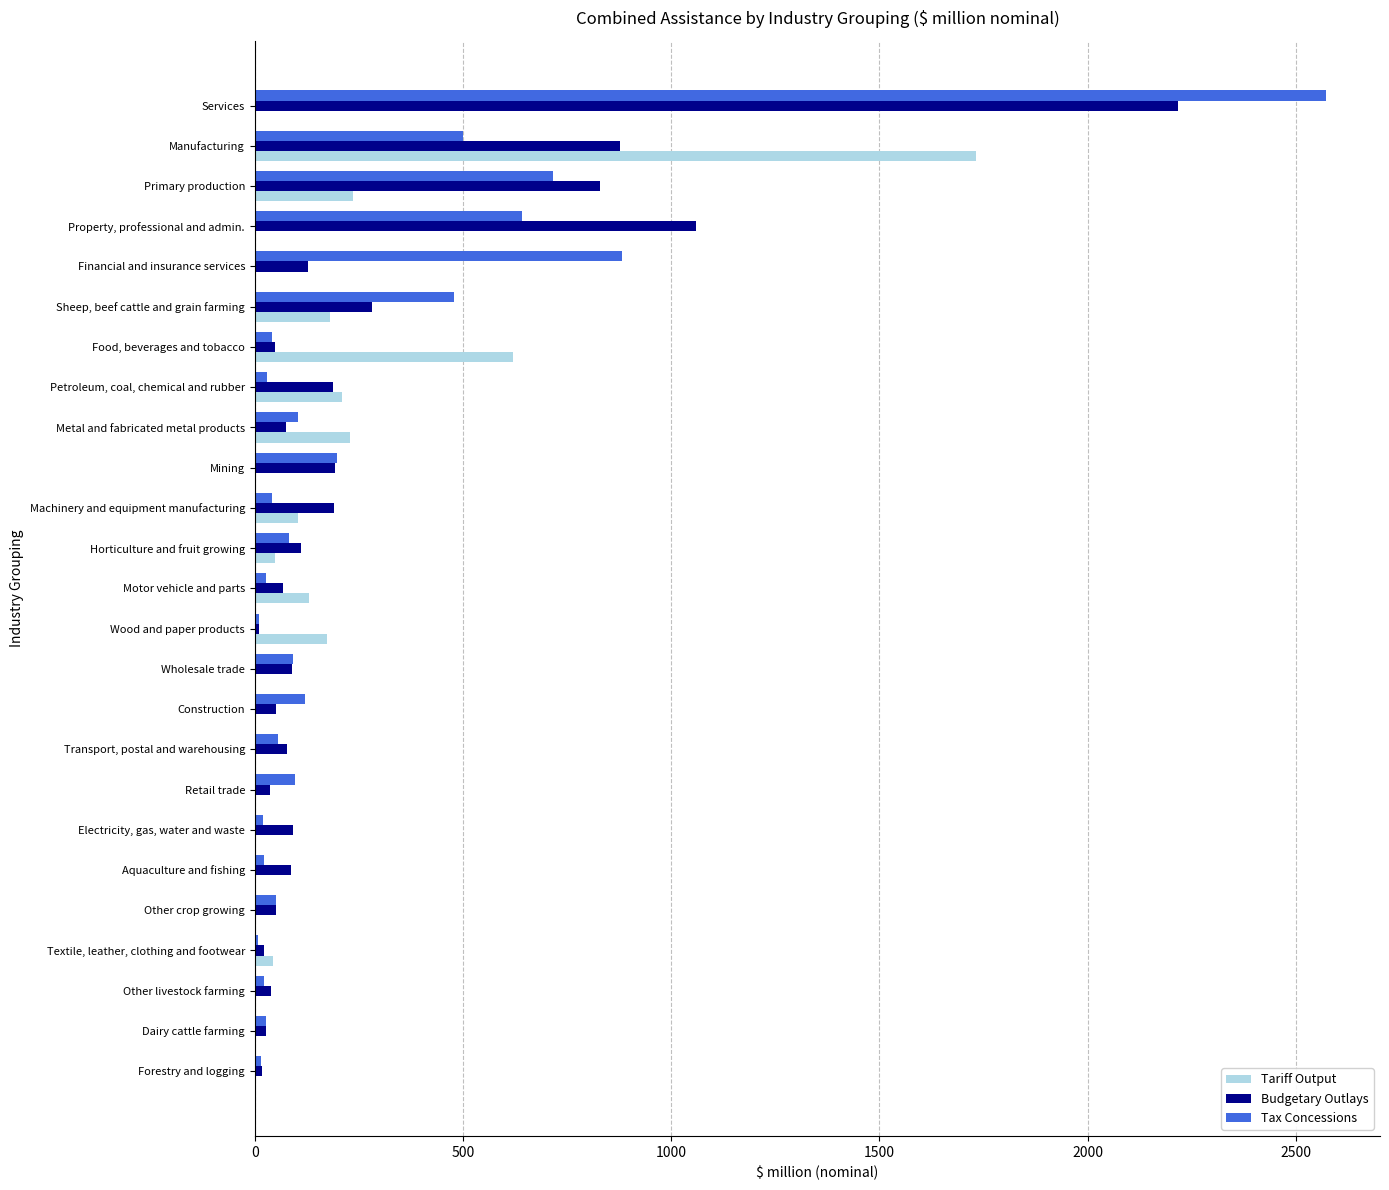

What is the maximum value for Tax Concessions?

2573.1